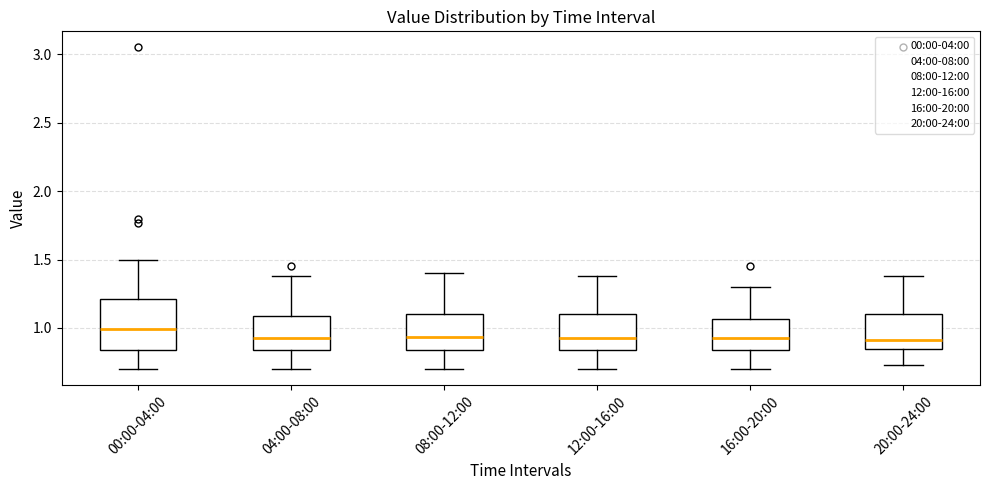

Reading left to right, read every box against the y-axis: the position of its median line, the range the box covers, and the ends of its whiskers. The values are not printed on the chart, so give them approximately, as read against the axis.

00:00-04:00: median 1.00, box 0.85 to 1.20, whiskers 0.70 to 1.50
04:00-08:00: median 0.95, box 0.85 to 1.10, whiskers 0.70 to 1.40
08:00-12:00: median 0.95, box 0.85 to 1.10, whiskers 0.70 to 1.40
12:00-16:00: median 0.95, box 0.85 to 1.10, whiskers 0.70 to 1.40
16:00-20:00: median 0.95, box 0.85 to 1.05, whiskers 0.70 to 1.30
20:00-24:00: median 0.90, box 0.85 to 1.10, whiskers 0.75 to 1.40